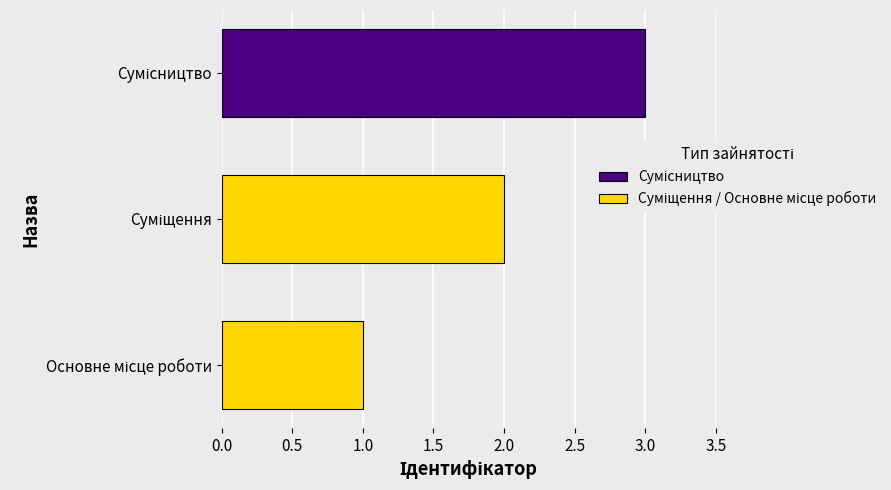

How many bars are there in total?

3